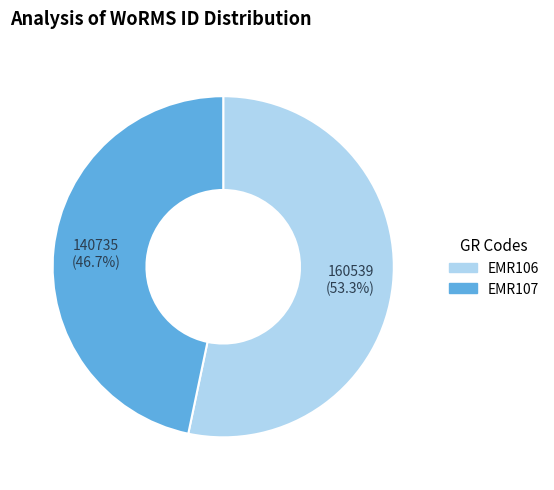

Count the number of slices in the pie.

2